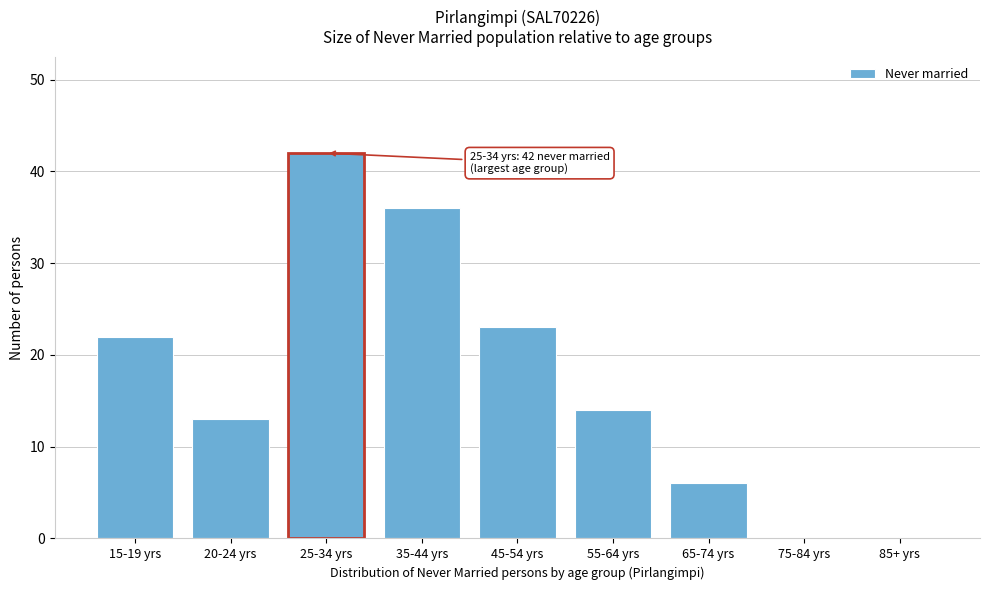

Reading right to left, list all the values displayed in this chart.

85+ yrs=0	75-84 yrs=0	65-74 yrs=6	55-64 yrs=14	45-54 yrs=23	35-44 yrs=36	25-34 yrs=42	20-24 yrs=13	15-19 yrs=22